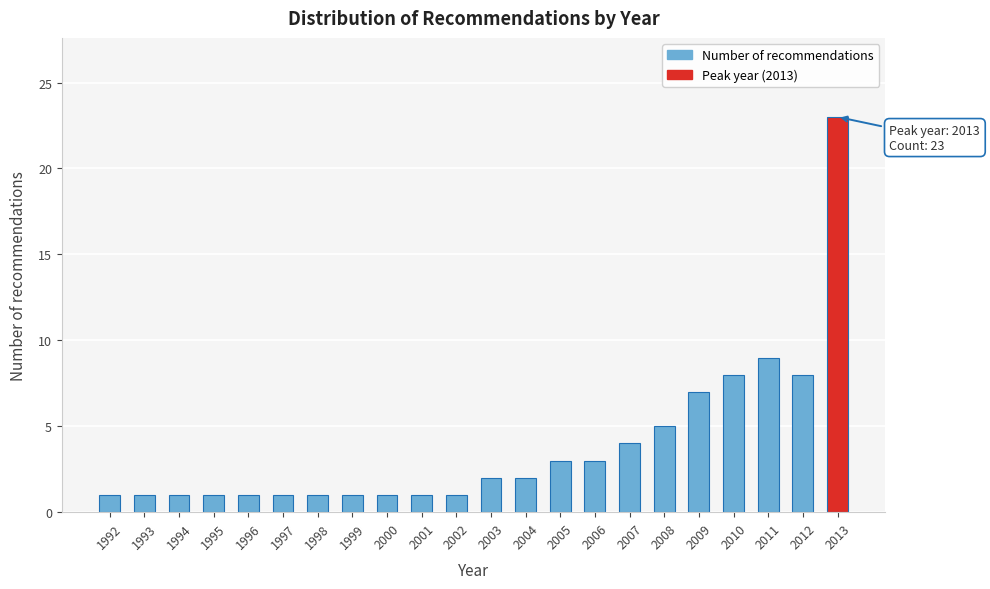

Reading left to right, list all the values displayed in this chart.

1992=1	1993=1	1994=1	1995=1	1996=1	1997=1	1998=1	1999=1	2000=1	2001=1	2002=1	2003=2	2004=2	2005=3	2006=3	2007=4	2008=5	2009=7	2010=8	2011=9	2012=8	2013=23